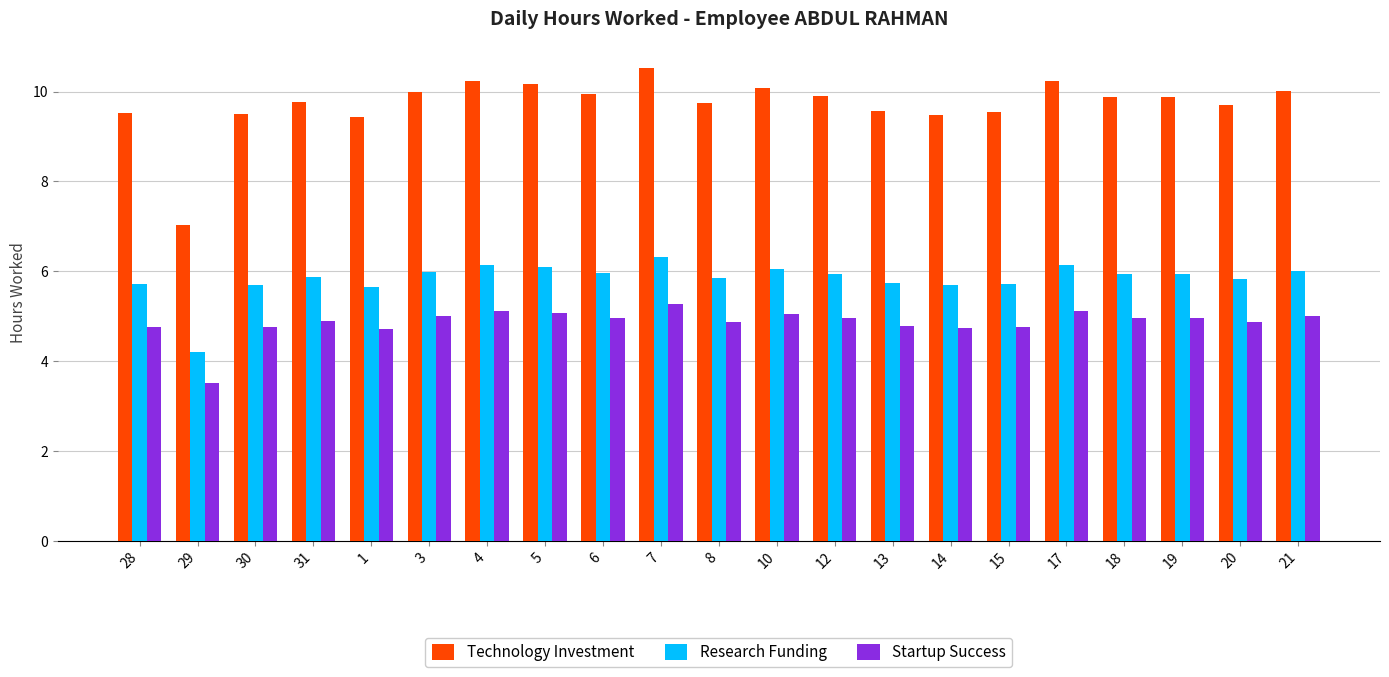

What is the difference between the Technology Investment values at 21 and 29?

3.0